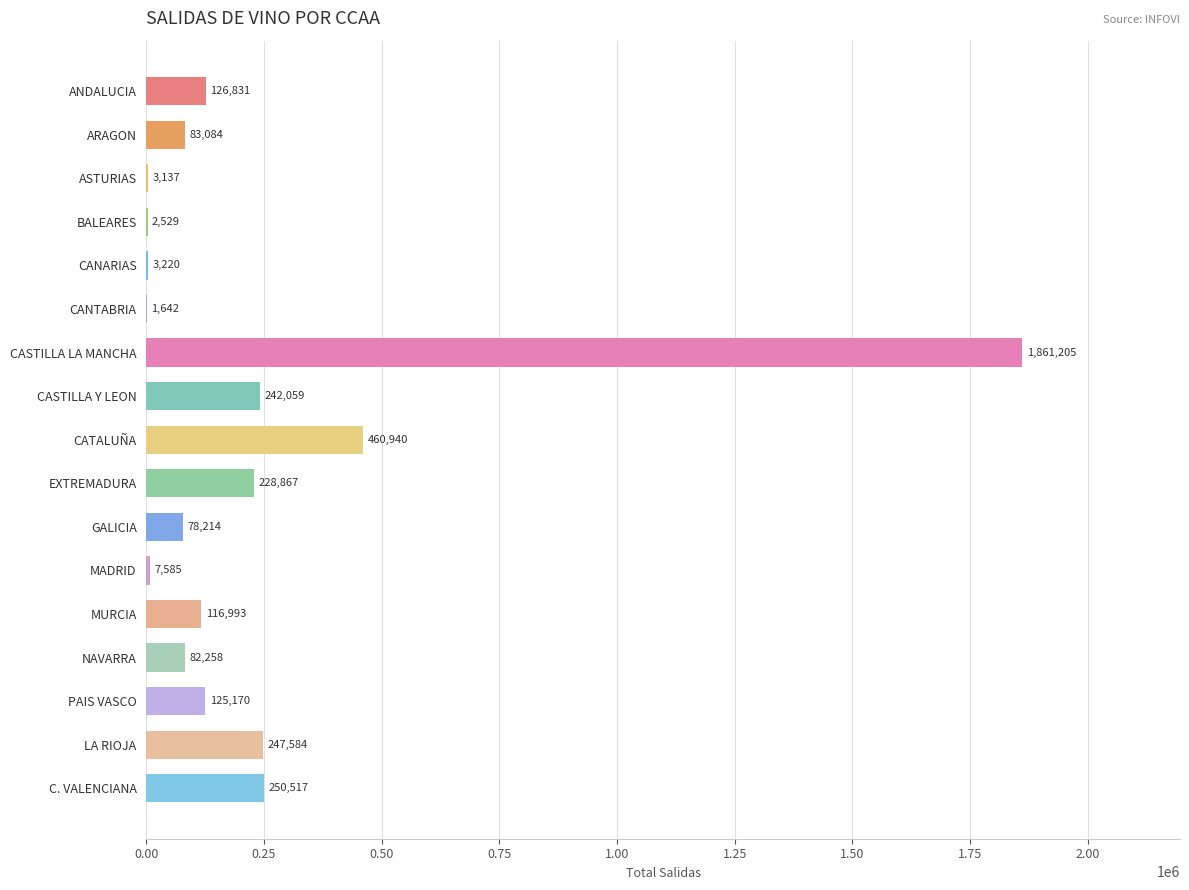

How many categories are shown in the chart?

17